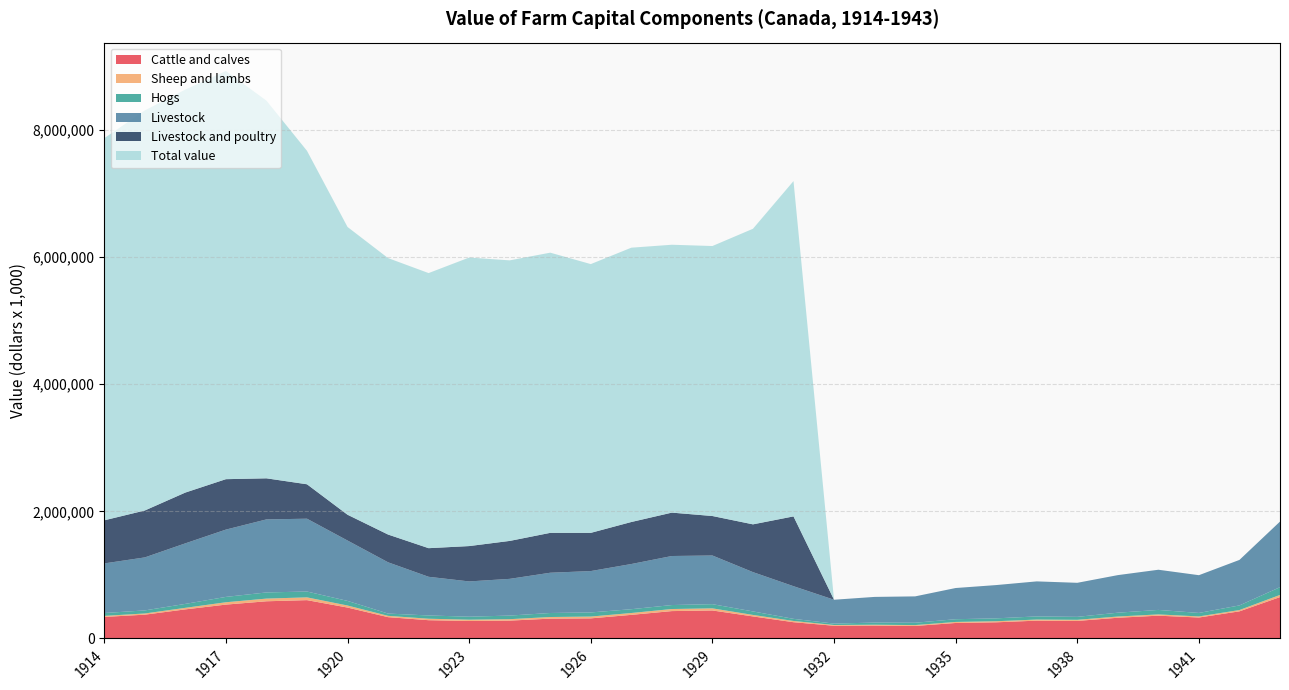

Reading left to right, extract all data points from this chart.

Cattle and calves: 1914=338747	1915=374074	1916=457394	1917=532529	1918=584903	1919=602865	1920=486180	1921=335085	1922=287249	1923=275086	1924=280742	1925=311744	1926=316047	1927=371240	1928=430446	1929=440302	1930=346649	1931=255607	1932=199794	1933=202545	1934=196820	1935=243670	1936=254042	1937=280190	1938=275732	1939=325765	1940=358400	1941=329517	1942=426518	1943=650734
Sheep and lambs: 1914=16426	1915=18910	1916=24441	1917=36940	1918=42140	1919=43618	1920=32044	1921=20675	1922=23268	1923=20180	1924=22572	1925=25652	1926=28387	1927=29177	1928=32661	1929=33283	1930=23352	1931=19680	1932=11933	1933=13221	1934=13743	1935=16145	1936=17064	1937=17172	1938=17605	1939=19458	1940=19902	1941=17039	1942=20621	1943=34059
Livestock: 1914=780203	1915=833720	1916=952476	1917=1058740	1918=1149054	1919=1145538	1920=949902	1921=806437	1922=608324	1923=554703	1924=577596	1925=633210	1926=650691	1927=710787	1928=771421	1929=765499	1930=618357	1931=513662	1932=375306	1933=403666	1934=414672	1935=490839	1936=523440	1937=551054	1938=535537	1939=591110	1940=631894	1941=593832	1942=715853	1943=1031981
Hogs: 1914=45065	1915=48343	1916=61990	1917=84330	1918=96887	1919=91866	1920=72430	1921=35869	1922=51176	1923=47227	1924=56692	1925=63285	1926=64969	1927=59777	1928=62522	1929=65867	1930=55282	1931=33288	1932=22067	1933=34213	1934=36739	1935=42843	1936=45344	1937=49382	1938=46569	1939=60104	1940=70807	1941=54912	1942=72738	1943=121943
Total value: 1914=6011470	1915=6293218	1916=6339341	1917=6421191	1918=5941111	1919=5245597	1920=4526863	1921=4348841	1922=4327661	1923=4538924	1924=4413495	1925=4407674	1926=4227959	1927=4315311	1928=4214097	1929=4247196	1930=4649909	1931=5274723	1932=0	1933=0	1934=0	1935=0	1936=0	1937=0	1938=0	1939=0	1940=0	1941=0	1942=0	1943=0
Livestock and poultry: 1914=677980	1915=738216	1916=798990	1917=793208	1918=646206	1919=541651	1920=405810	1921=436686	1922=450207	1923=556123	1924=596808	1925=627452	1926=601122	1927=661033	1928=682522	1929=621304	1930=751393	1931=1097966	1932=0	1933=0	1934=0	1935=0	1936=0	1937=0	1938=0	1939=0	1940=0	1941=0	1942=0	1943=0